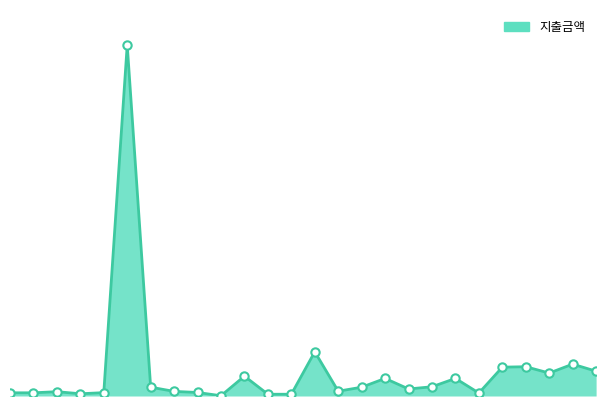

Does the chart display data point markers on the line(s)?

No